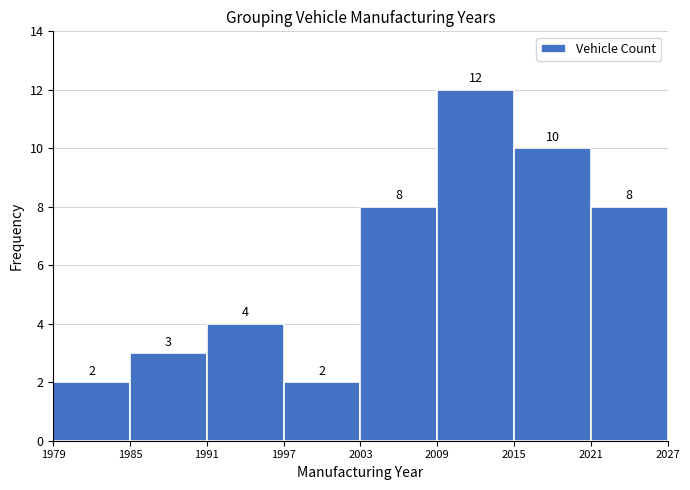

Reading left to right, list every bar in this chart as the range it spans on the x-axis followed by its height.

1979 to 1985: 2
1985 to 1991: 3
1991 to 1997: 4
1997 to 2003: 2
2003 to 2009: 8
2009 to 2015: 12
2015 to 2021: 10
2021 to 2027: 8